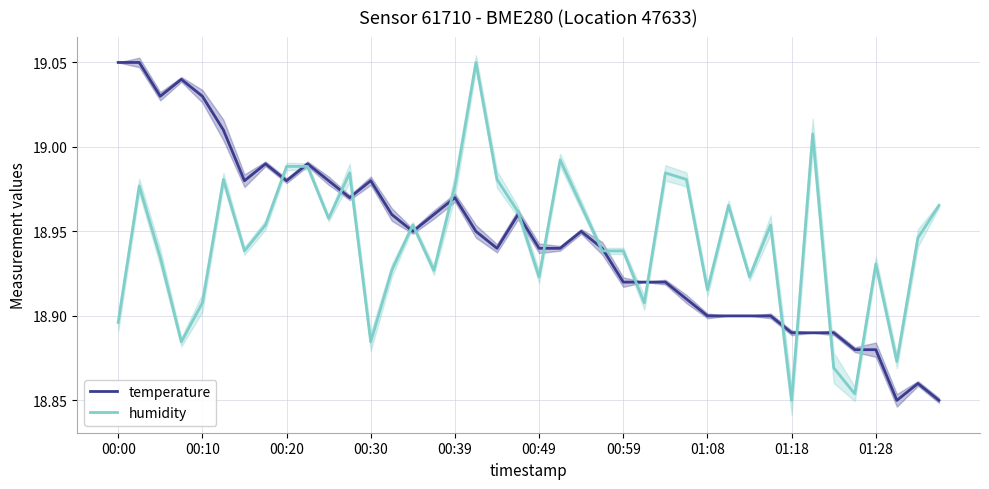

What position from the right is 21?

19